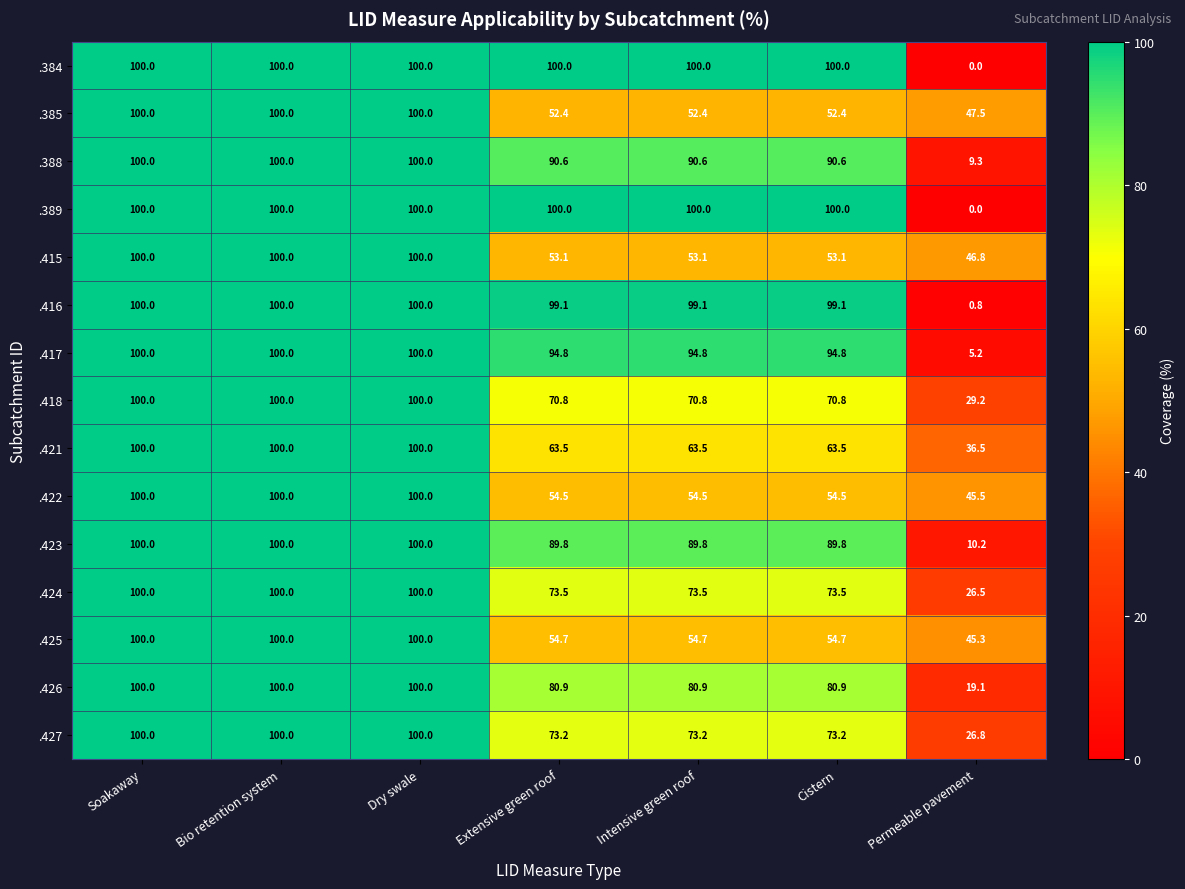

At how many categories does at least one series exceed 20?

7